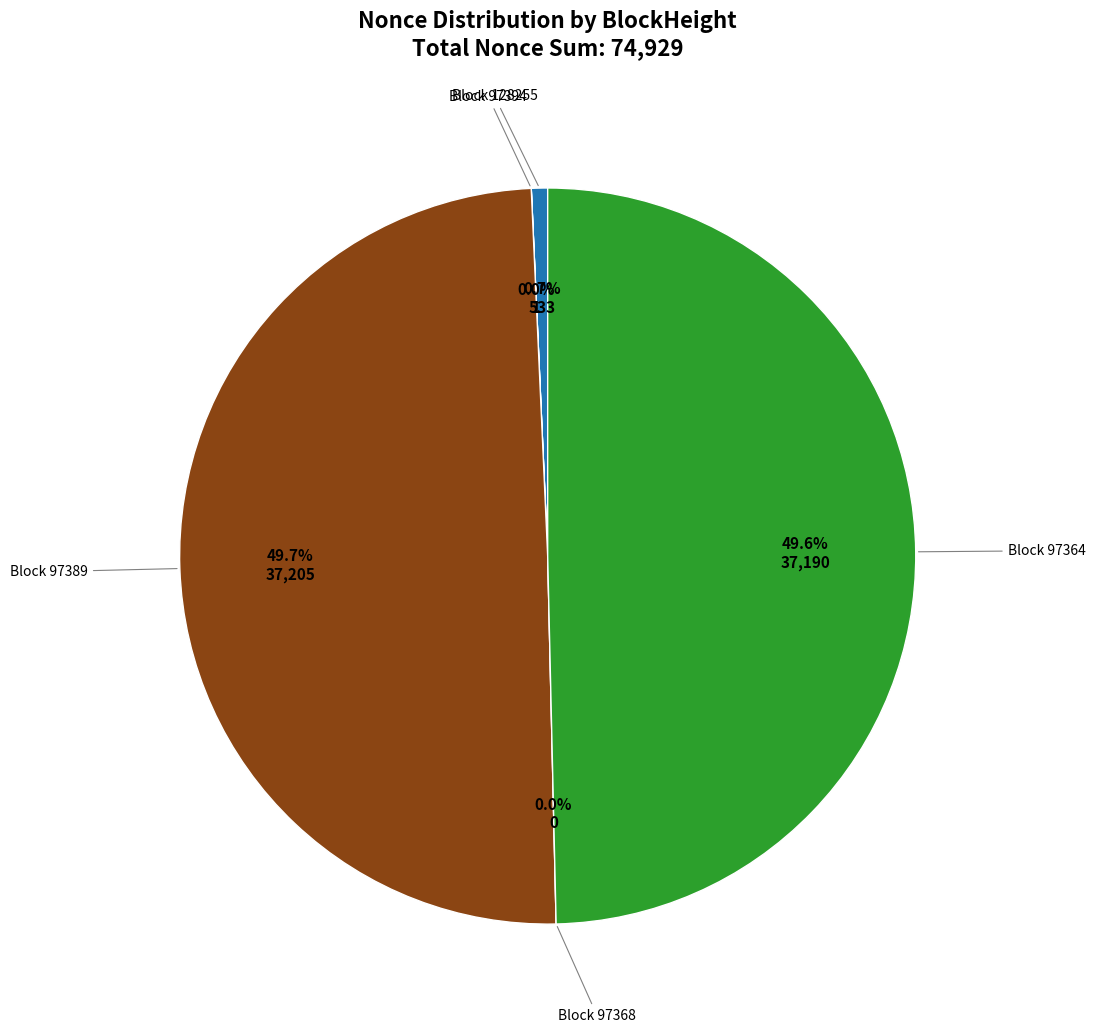

What portion of the pie excludes 97394?

100.0%